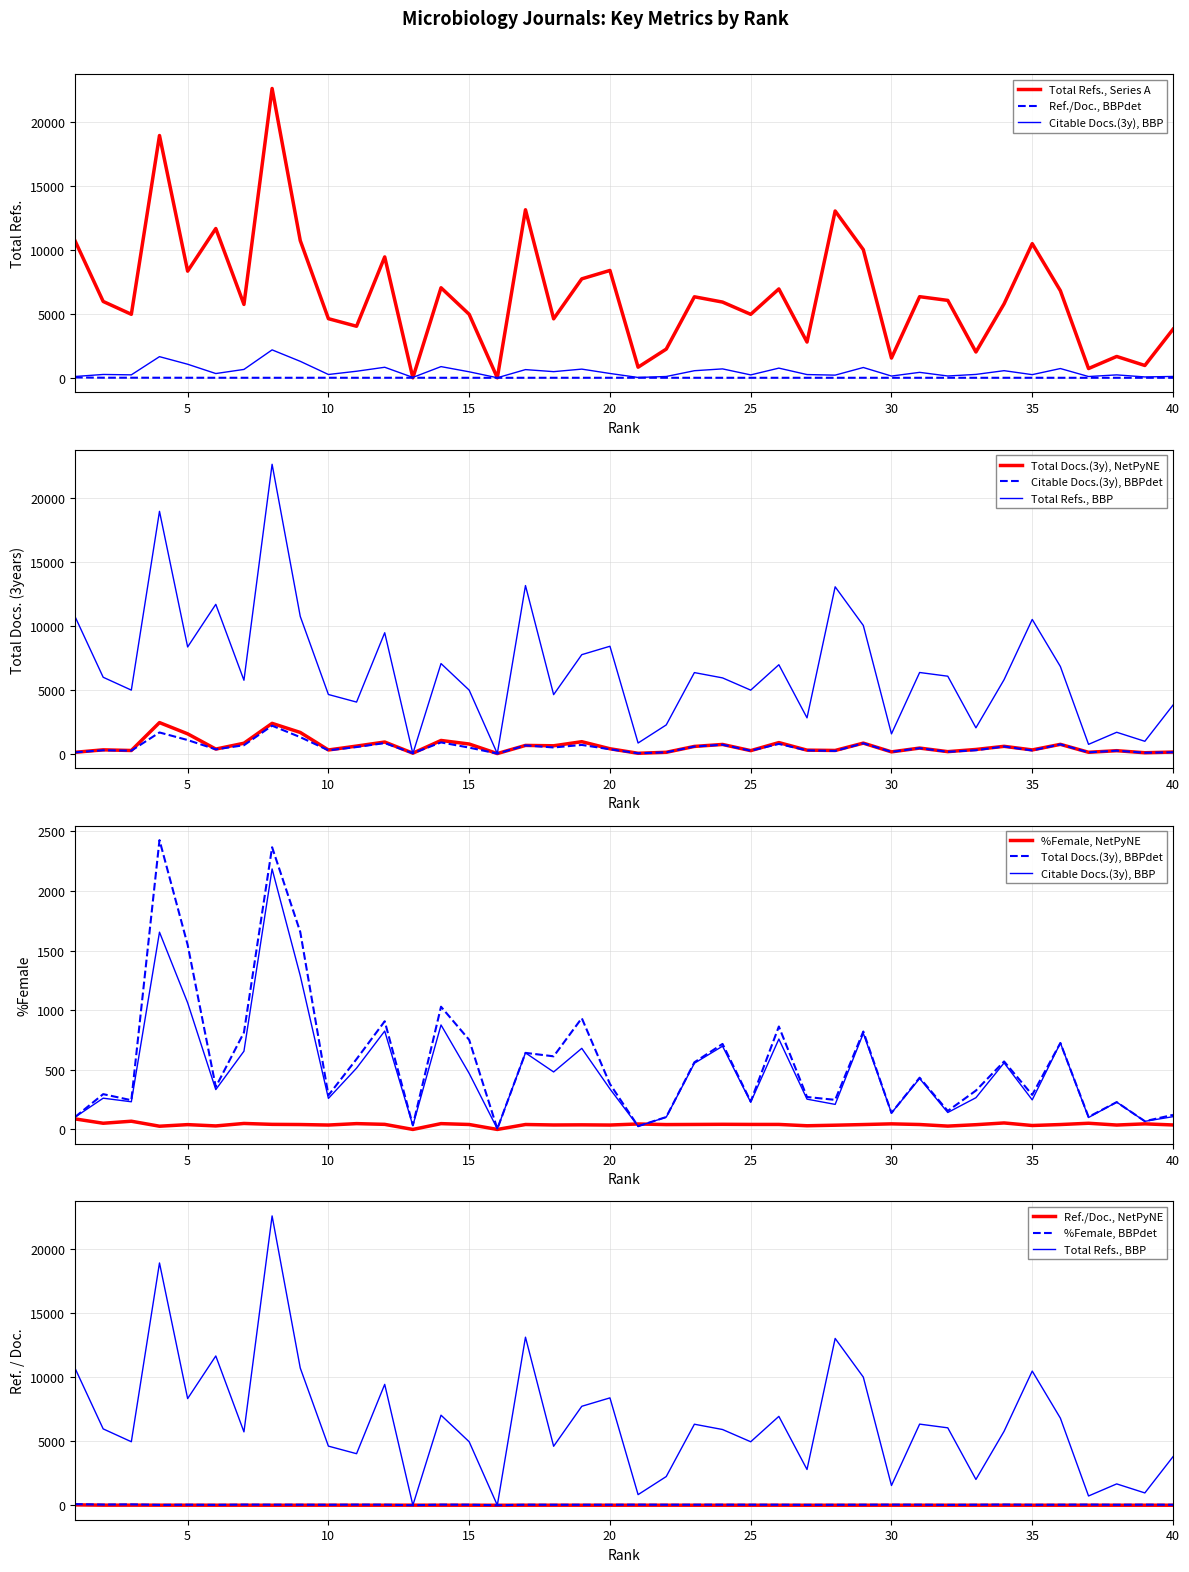

List the series in order of their peak value, highest first.

Total Refs., Total Docs. (3years), Citable Docs. (3years), %Female, Ref. / Doc.